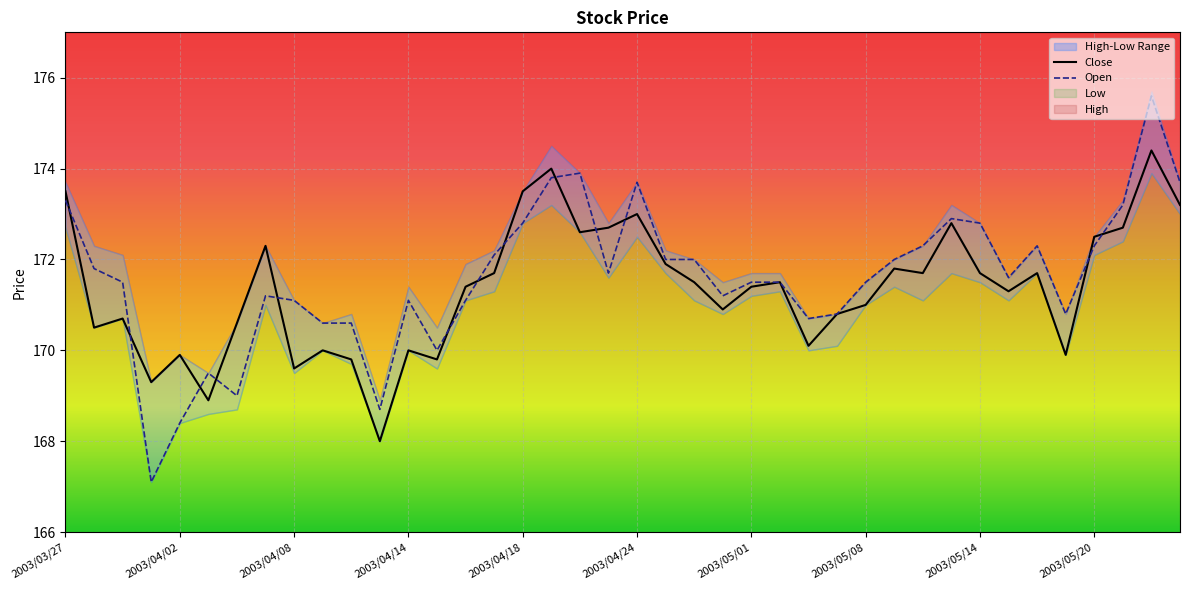

What is the label of the 1st point from the left?

2003/03/27